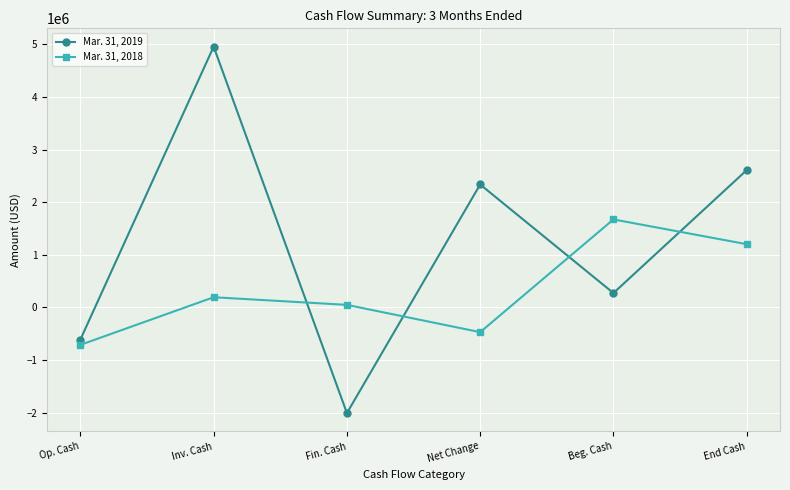

Count the Mar. 31, 2018 values in the range -470738 to 1202334.

4